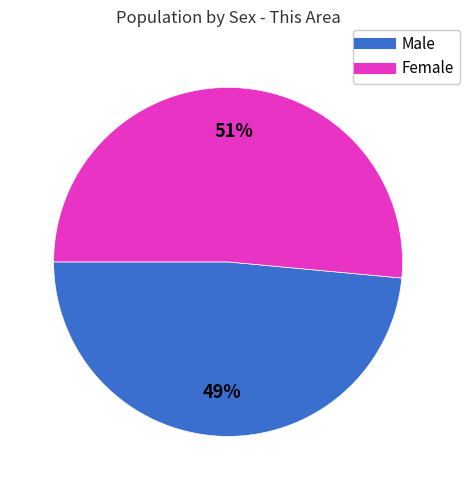

Is the sum of Male and Female greater than half?

Yes